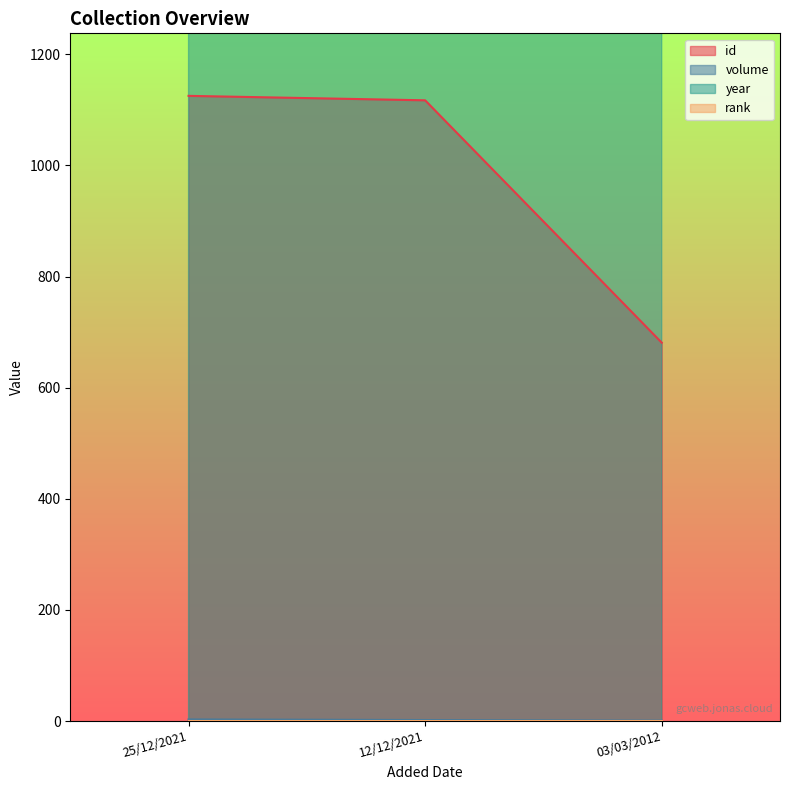

What is the maximum value shown in the chart?

2014